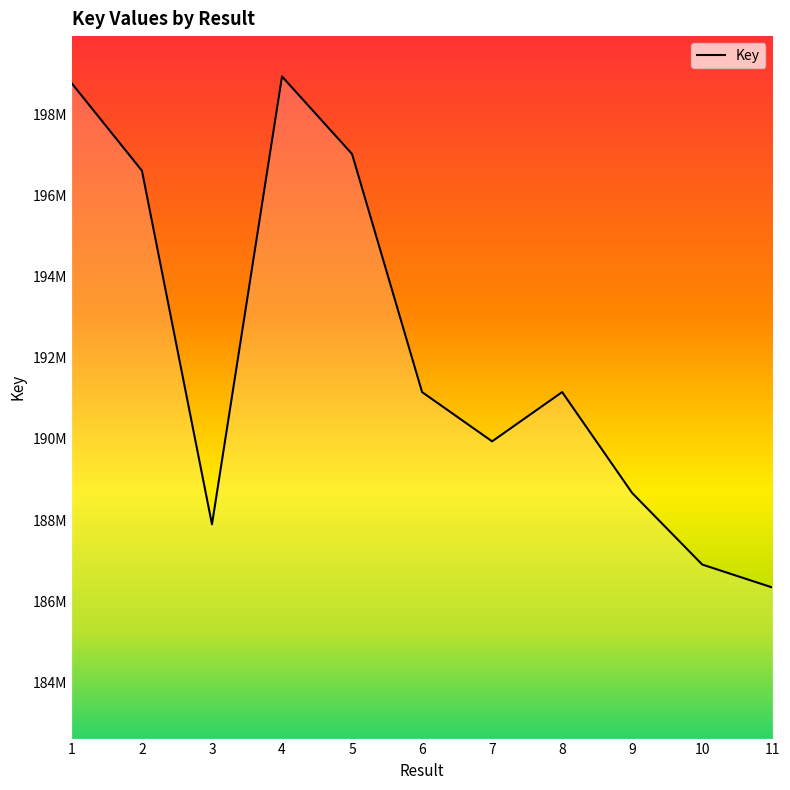

What is the value of the 11th point from the left?

186337395